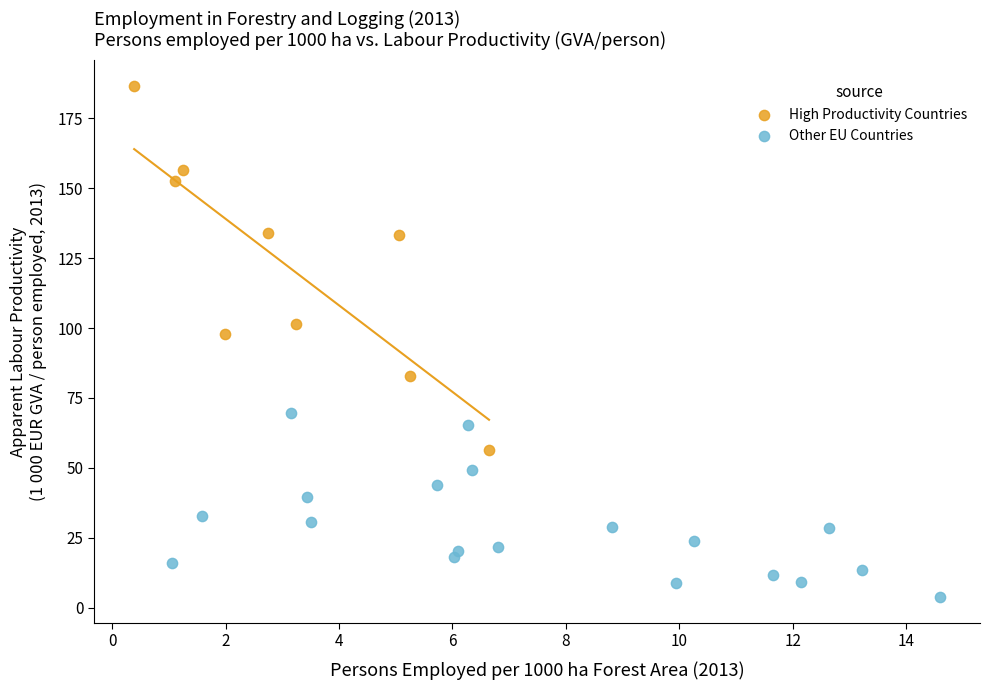

Which series contains the highest Y value?

High Productivity Countries